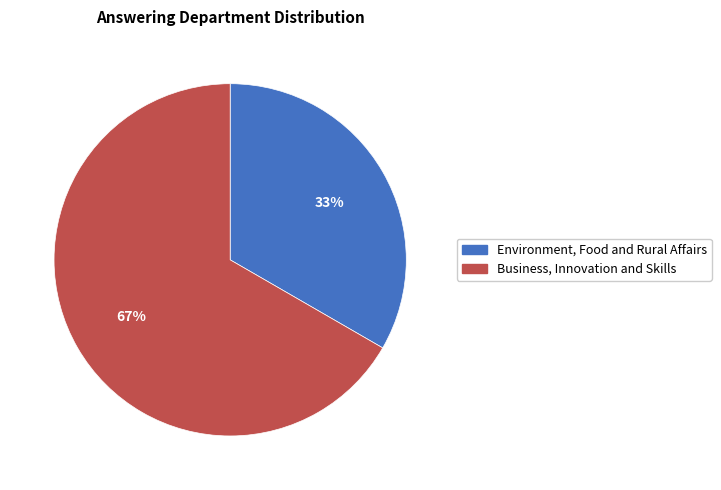

What is the majority slice?

Business, Innovation and Skills